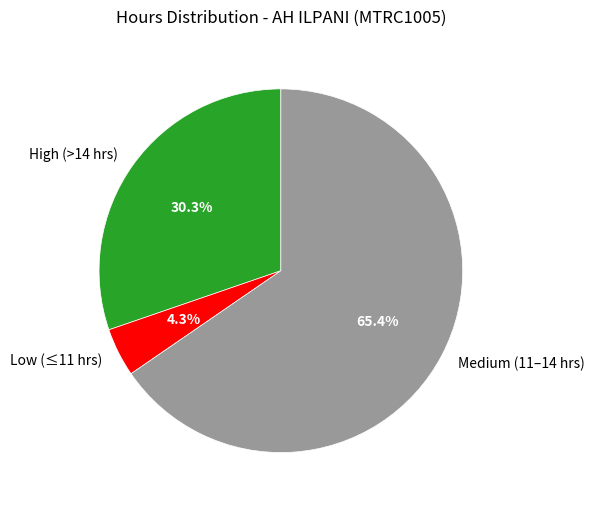

Do High (>14 hrs) and Low (≤11 hrs) together represent more than half of the pie?

No